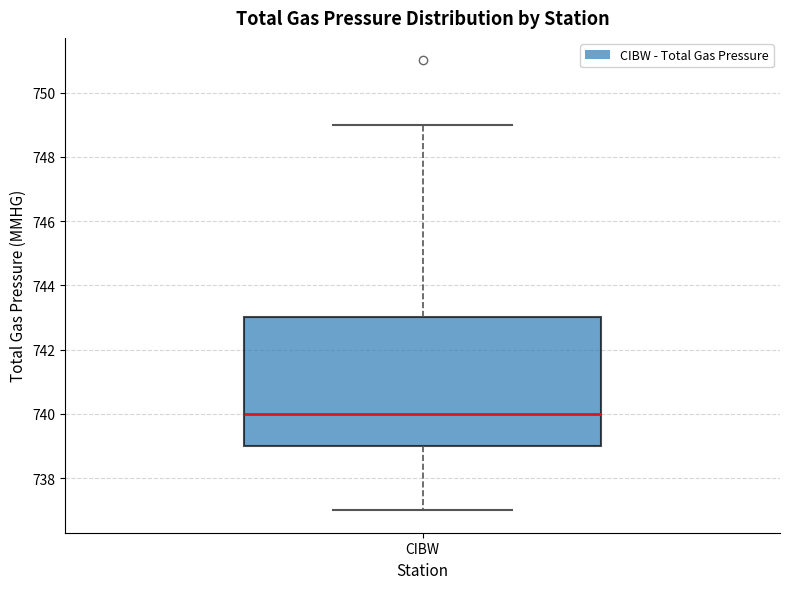

Read this box plot against the y-axis: the position of the median line, the range covered by the box, and the ends of both whiskers. The values are not printed on the chart, so give them approximately, as read against the axis.

median 740, box 739 to 743, whiskers 737 to 749